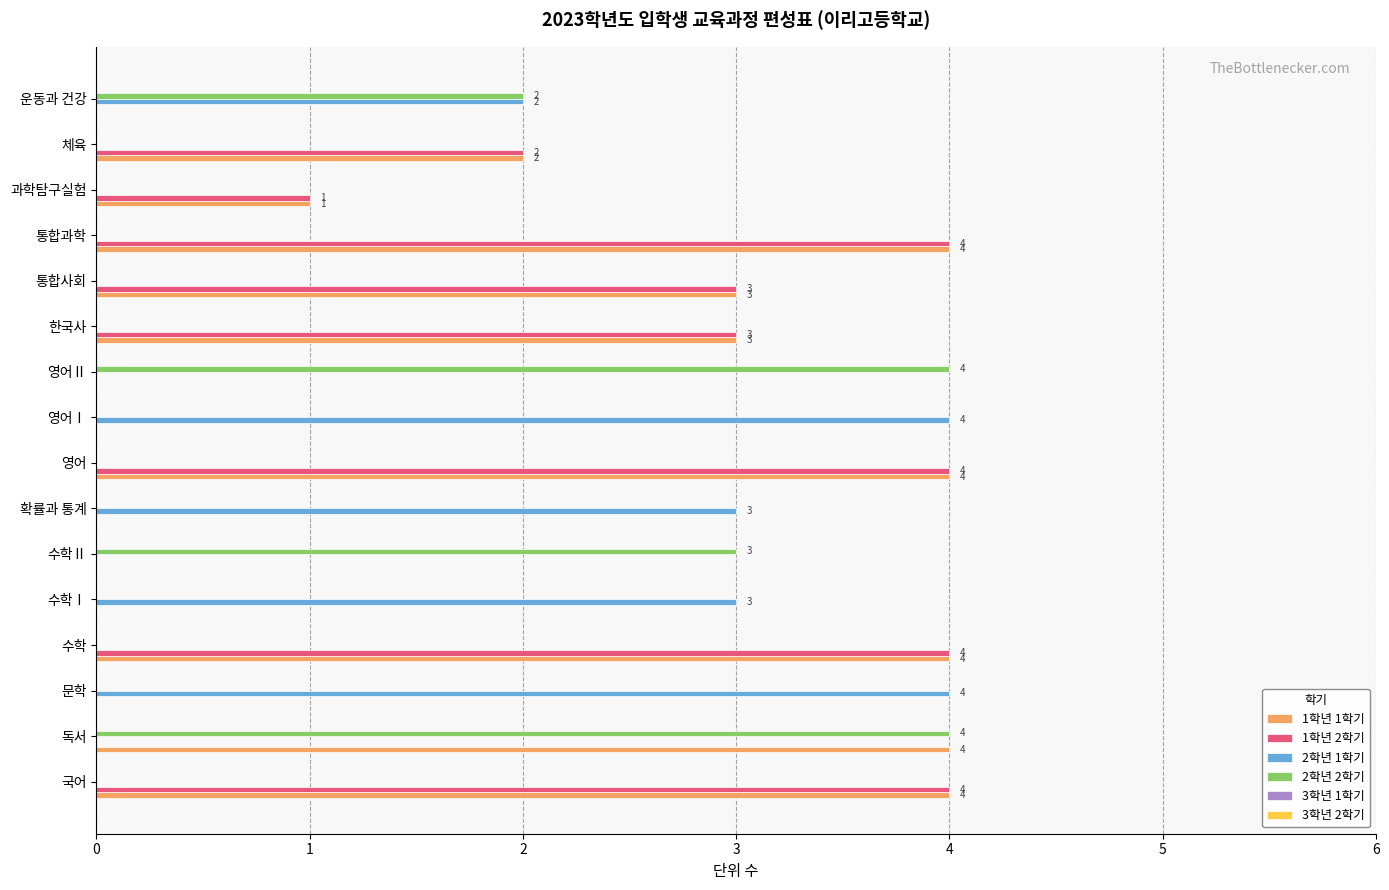

What is the total value across all series at 수학Ⅰ?

3